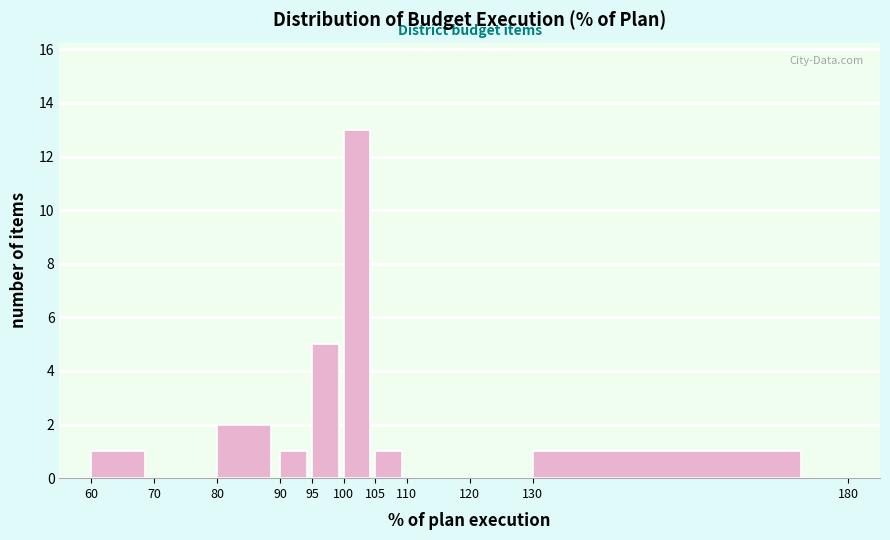

Reading left to right, transcribe this chart: for each bar, give the range it covers on the x-axis and its height. The values are not printed on the chart, so give them approximately, as read against the axis.

60 to 70: 1
70 to 80: 0
80 to 90: 2
90 to 95: 1
95 to 100: 5
100 to 105: 13
105 to 110: 1
110 to 120: 0
120 to 130: 0
130 to 180: 1